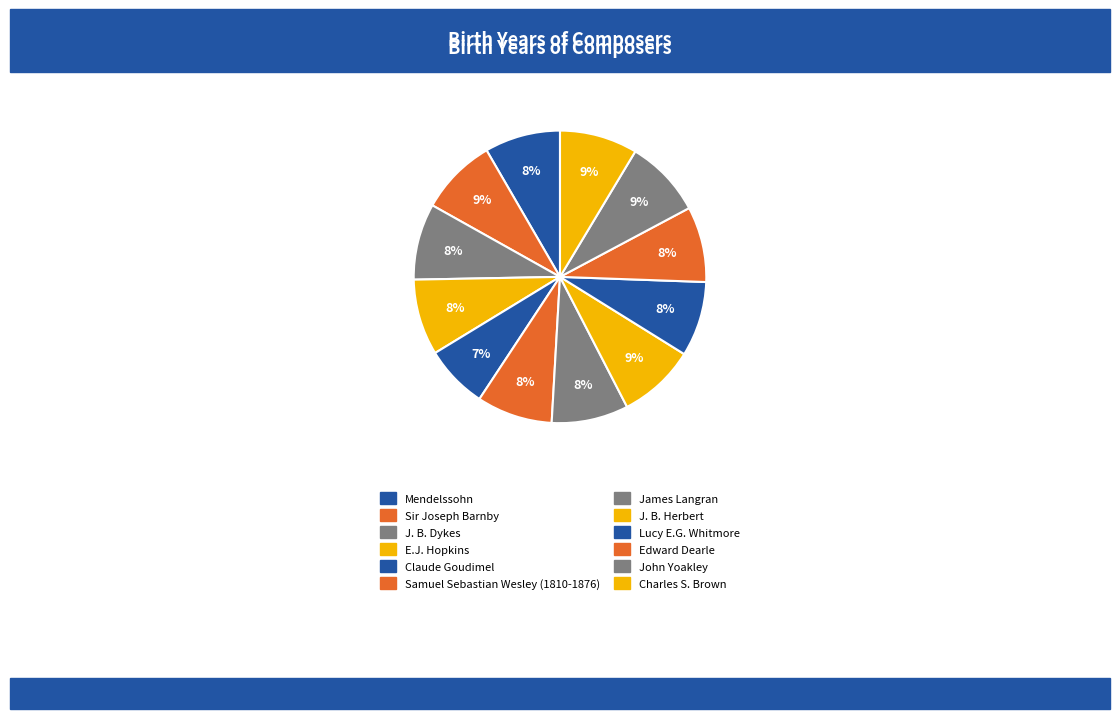

Rank the categories by value from lowest to highest.

Claude Goudimel, Lucy E.G. Whitmore, Edward Dearle, Mendelssohn, Samuel Sebastian Wesley (1810-1876), E.J. Hopkins, J. B. Dykes, James Langran, Sir Joseph Barnby, J. B. Herbert, John Yoakley, Charles S. Brown